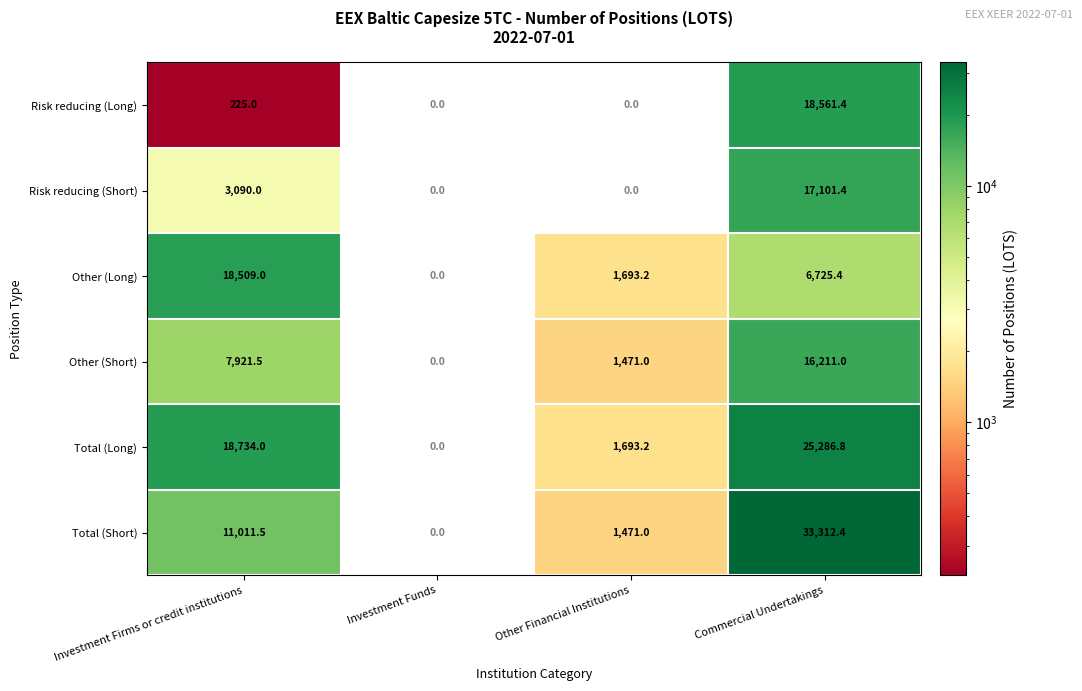

True or false: Other (Long) has a value of 656.9 at Other Financial Institutions.

False